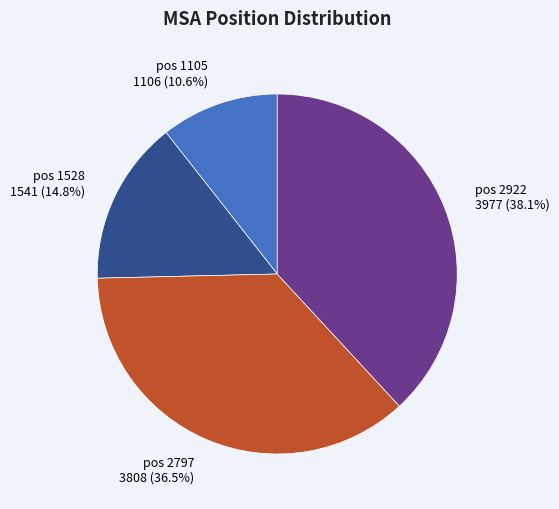

Do pos 1105 1106 (10.6%) and pos 2922 3977 (38.1%) together represent more than half of the pie?

No